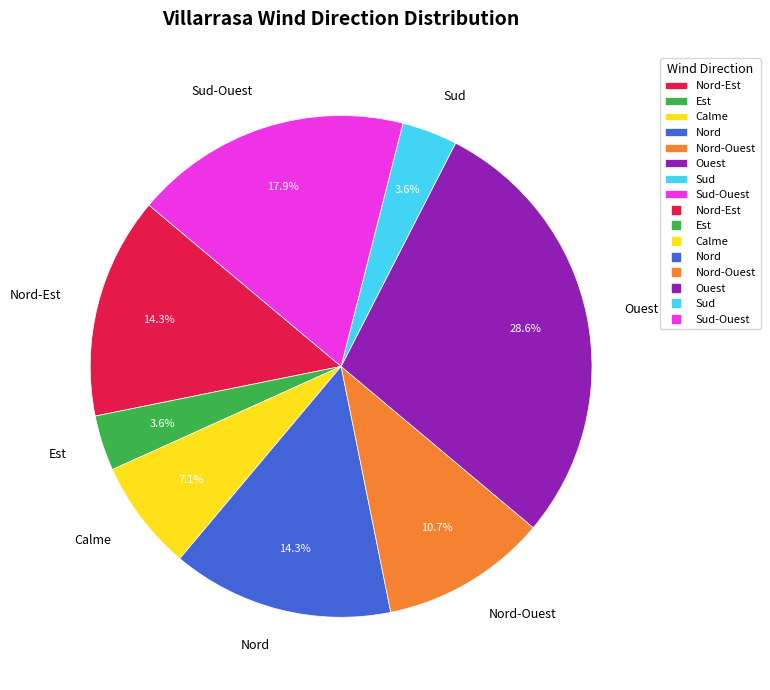

Between Nord and Calme, which is larger?

Nord